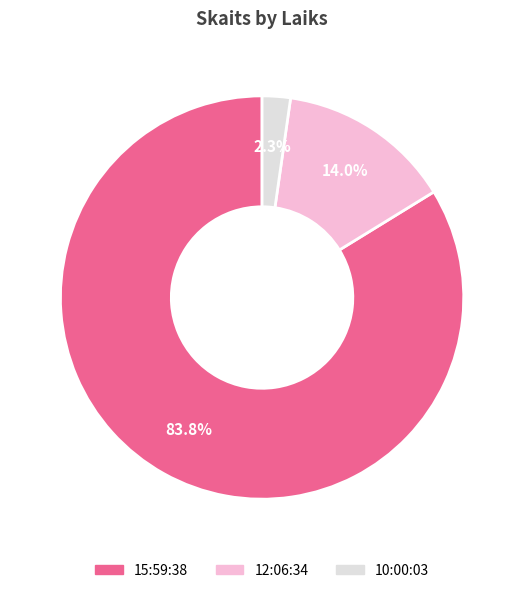

What percentage do 12:06:34 and 15:59:38 together represent?

97.7%